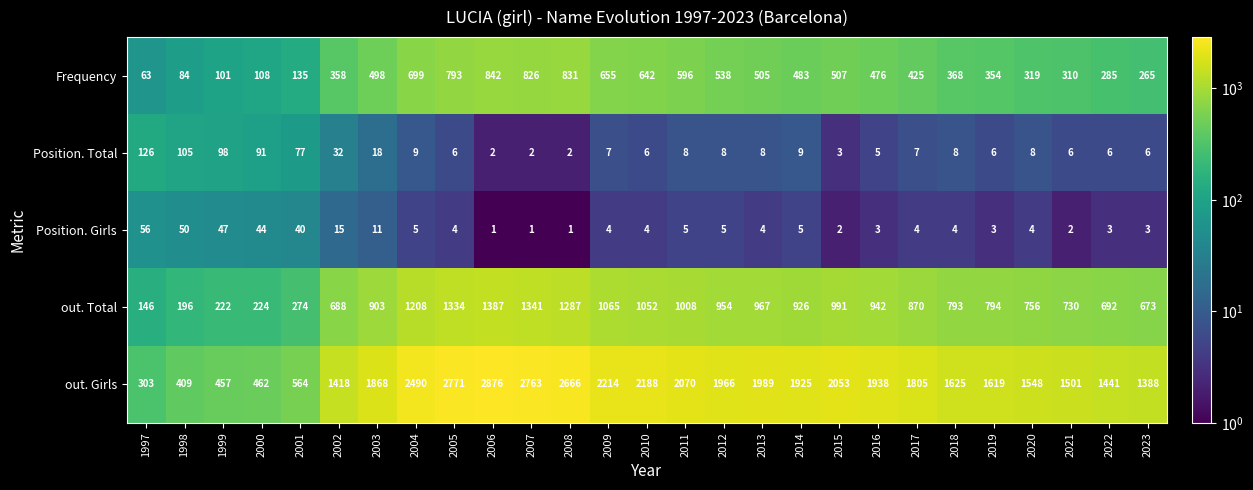

What is the difference between the Frequency values at 2015 and 2018?

139